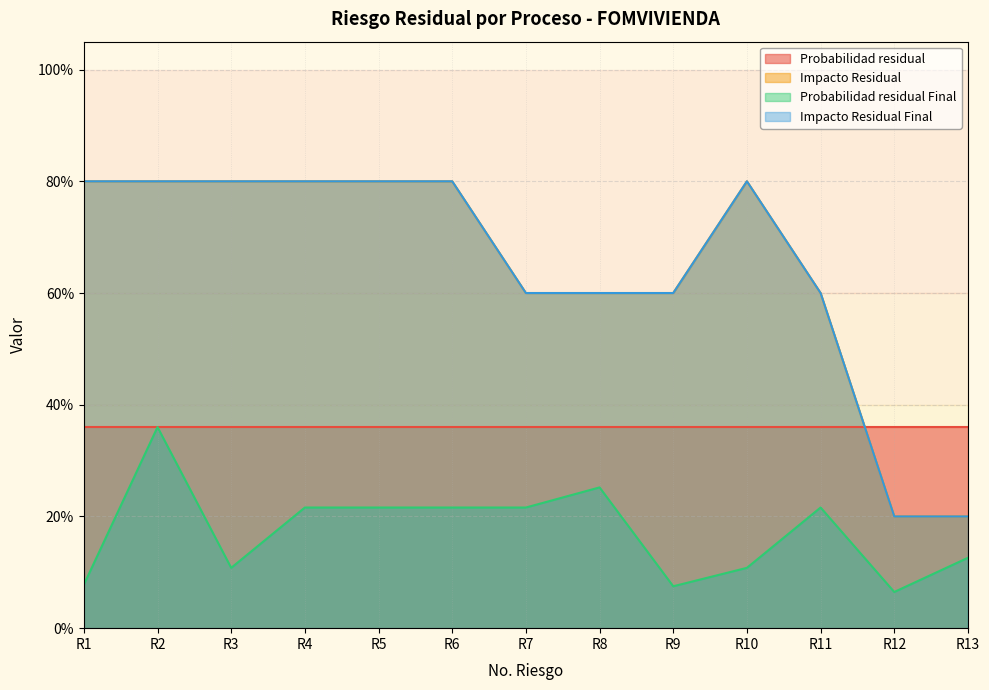

True or false: Impacto Residual has a value of 0.8 at R6.

True